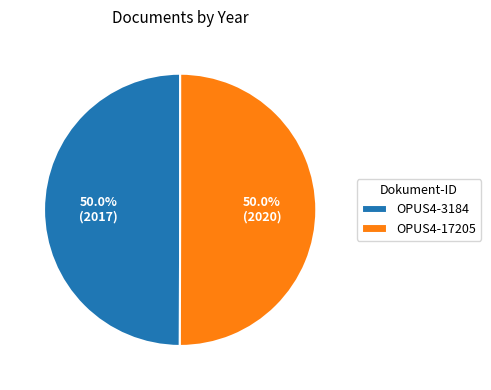

What percentage is the OPUS4-17205 slice, to the nearest percent?

50%